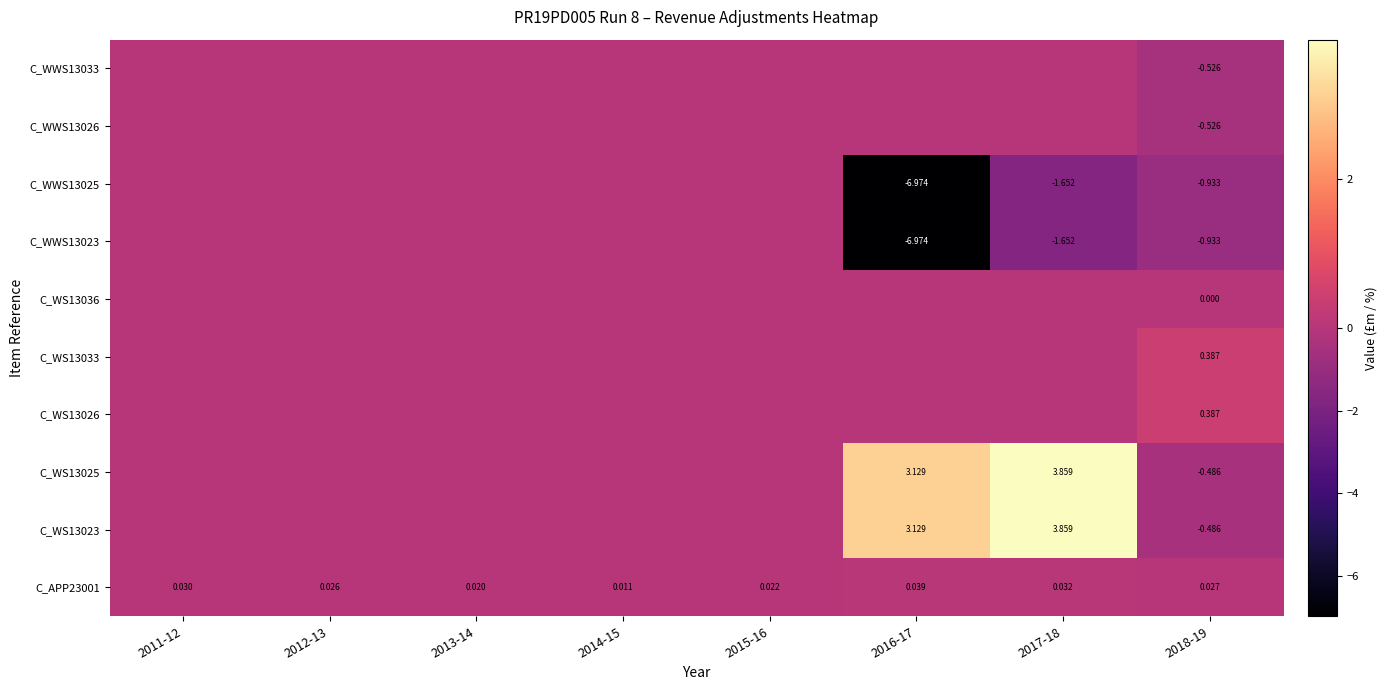

Is the value of C_WS13025 at 2016-17 greater than the value of C_WS13023 at 2015-16?

Yes